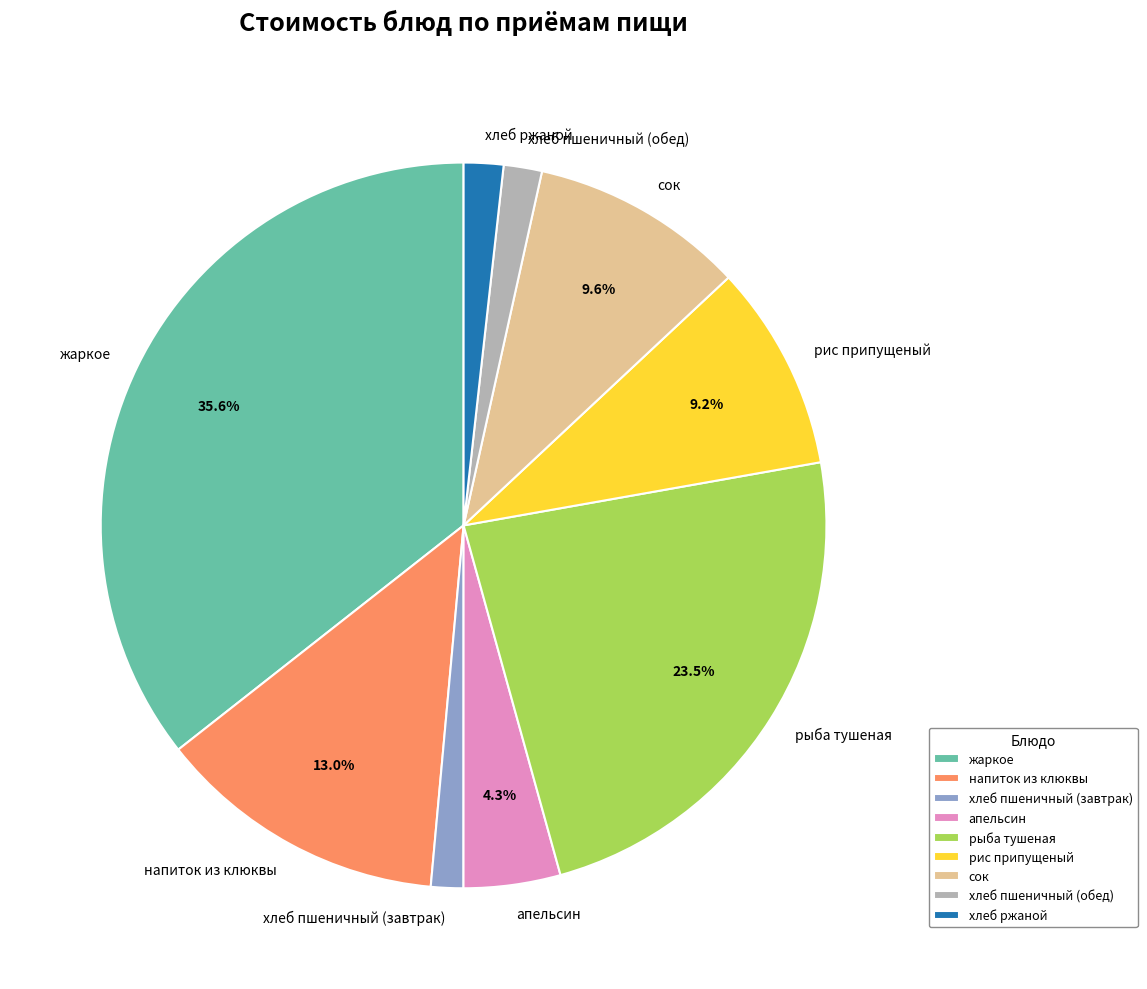

Does any single category account for the majority?

No